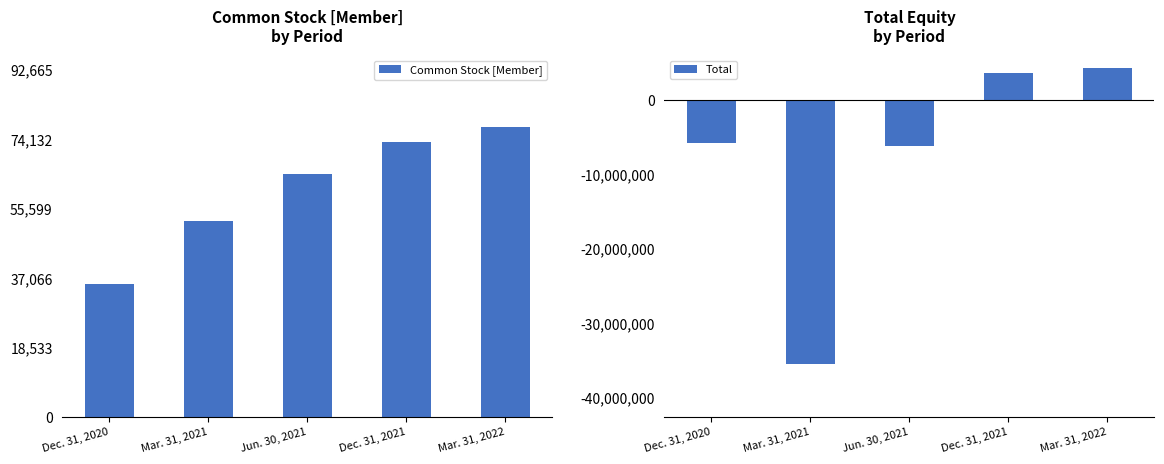

At Mar. 31, 2021, list the series in order from smallest to largest.

Total, Common Stock [Member]